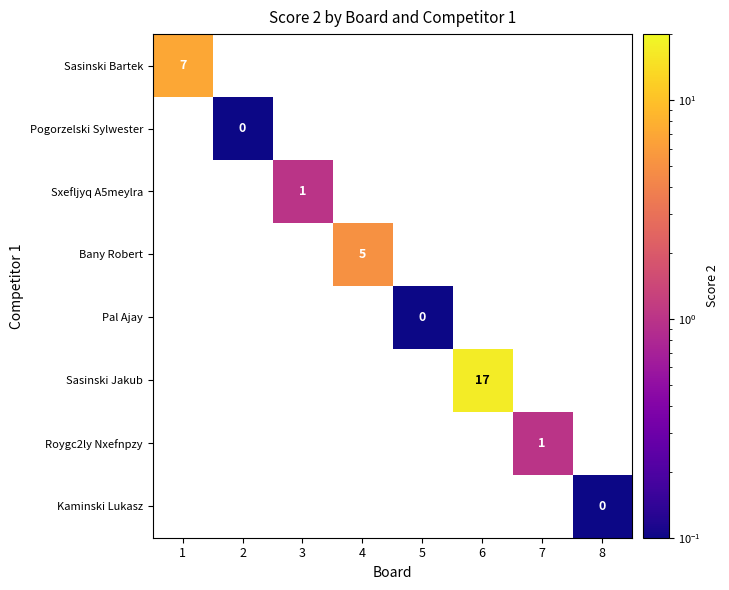

What is the smallest value displayed?

0.1